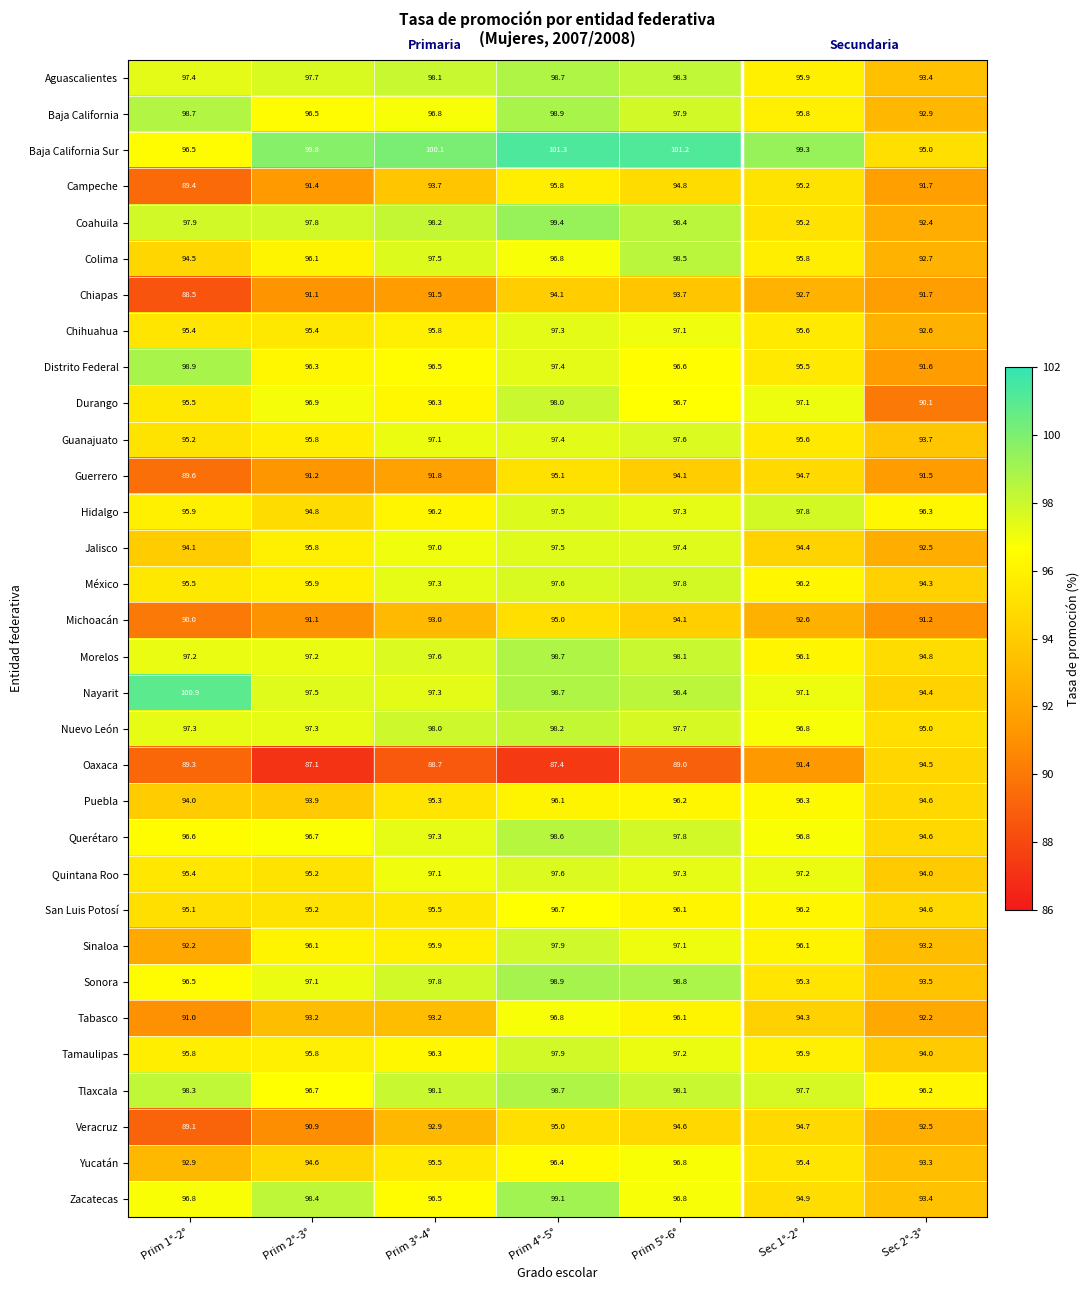

Between Prim 1°-2° and Prim 4°-5°, which series saw the biggest shift?

Campeche